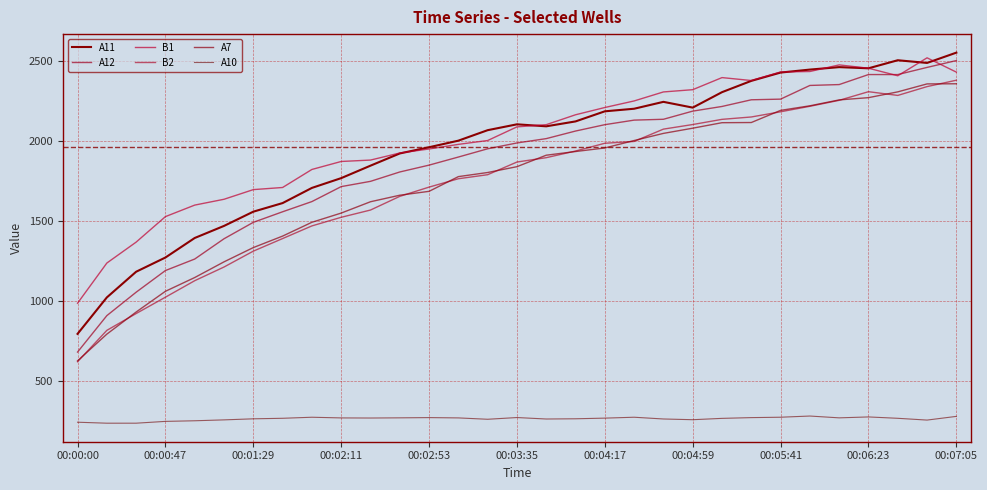

Reading left to right, what are all the values shown in this chart?

A11: 793.1	1021.3	1182.1	1271.1	1393.3	1468.9	1558.0	1611.8	1706.7	1767.9	1845.9	1922.4	1961.3	2002.5	2068.0	2104.7	2092.3	2122.9	2186.1	2202.3	2245.4	2209.3	2306.0	2376.7	2428.7	2447.3	2462.7	2455.3	2505.8	2489.0	2553.4
A12: 679.3	907.3	1053.9	1189.5	1261.6	1388.4	1491.3	1557.4	1621.2	1714.8	1747.8	1806.4	1849.3	1899.9	1951.6	1988.0	2015.2	2062.7	2102.5	2131.0	2136.3	2187.3	2216.5	2258.3	2262.4	2348.0	2353.6	2416.2	2416.1	2460.9	2503.7
B1: 985.0	1236.5	1367.4	1527.1	1599.1	1635.6	1696.0	1709.4	1822.2	1872.2	1881.0	1925.2	1950.4	1979.3	2003.3	2088.7	2102.6	2164.5	2209.9	2251.0	2307.4	2321.5	2397.2	2378.9	2432.4	2435.3	2476.7	2455.9	2408.6	2521.0	2431.5
B2: 618.7	815.1	920.4	1022.7	1126.0	1211.6	1310.9	1389.7	1468.9	1522.8	1568.2	1653.8	1711.7	1764.1	1789.4	1868.7	1896.0	1937.6	1986.2	1997.5	2074.7	2103.4	2135.9	2150.7	2183.2	2217.6	2254.9	2309.0	2285.6	2340.8	2380.8
A7: 624.3	791.5	929.9	1059.6	1145.8	1244.0	1333.2	1405.2	1491.6	1549.2	1620.1	1661.0	1685.3	1777.4	1803.1	1839.6	1911.4	1934.5	1956.7	2003.3	2048.0	2080.5	2114.9	2116.0	2192.1	2220.7	2257.5	2271.7	2307.9	2357.7	2358.5
A10: 240.2	234.1	234.1	245.4	249.3	254.9	261.5	264.8	271.3	267.1	266.4	267.6	269.1	267.2	258.6	269.4	260.3	261.7	265.8	271.4	260.4	255.9	264.3	269.0	271.5	278.9	267.5	273.3	264.7	253.6	276.7